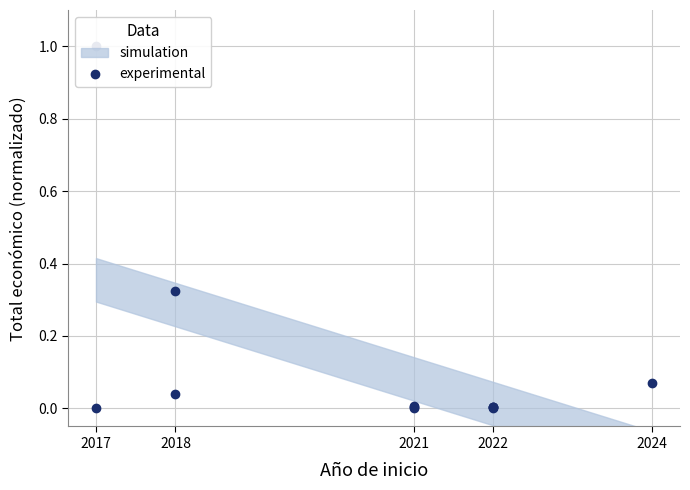

Does the chart have visible grid lines?

Yes